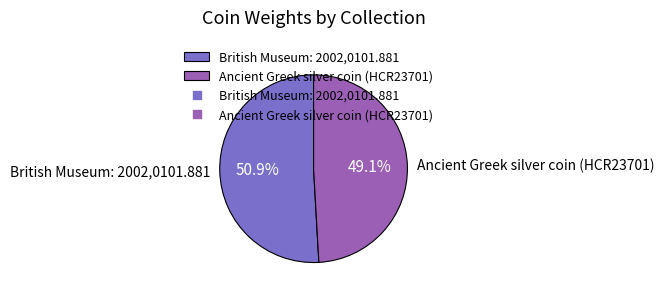

What percentage is the British Museum: 2002,0101.881 slice, to the nearest percent?

51%